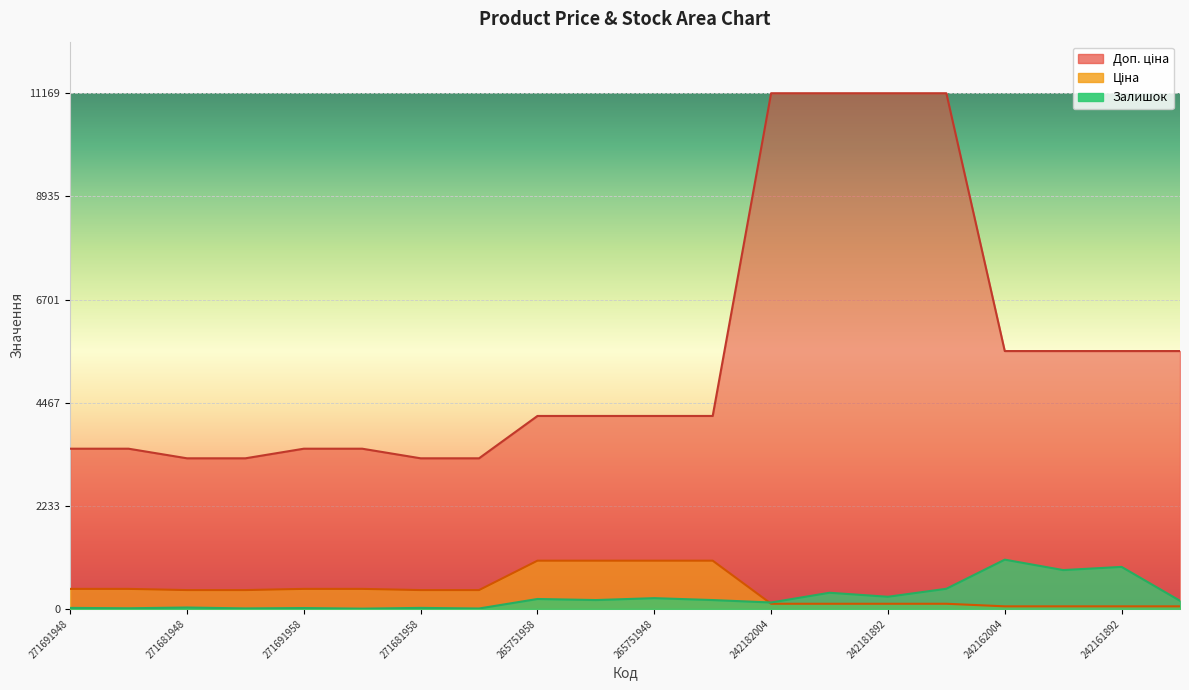

How many values in the Залишок series exceed 192?

8